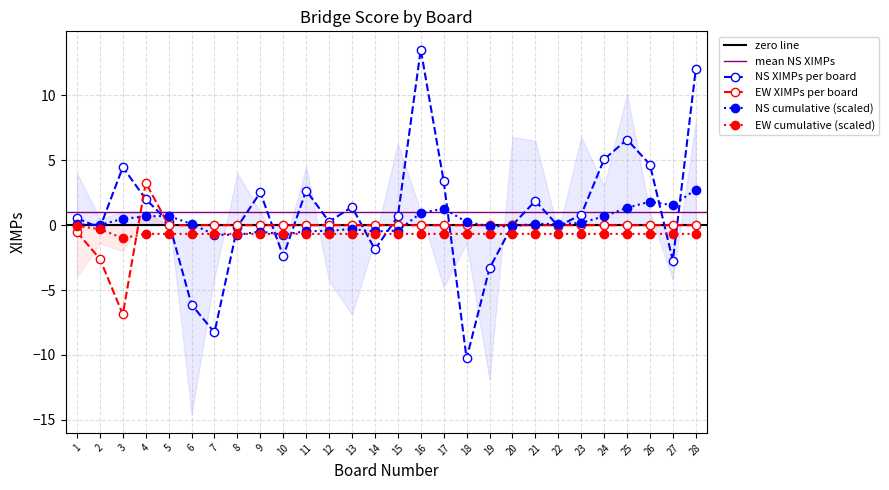

Between 15 and 24, which series saw the biggest shift?

NS cumulative XIMPs